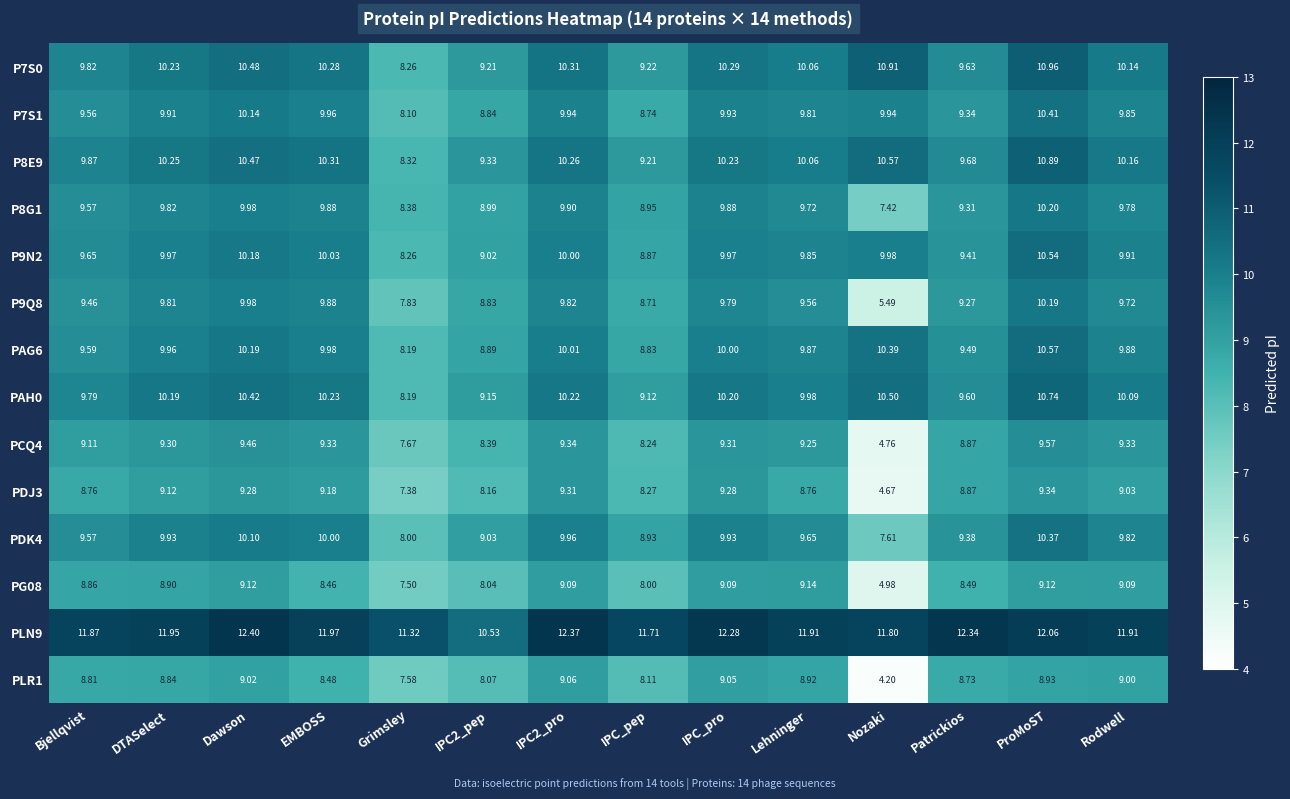

What is the smallest value displayed?

4.2